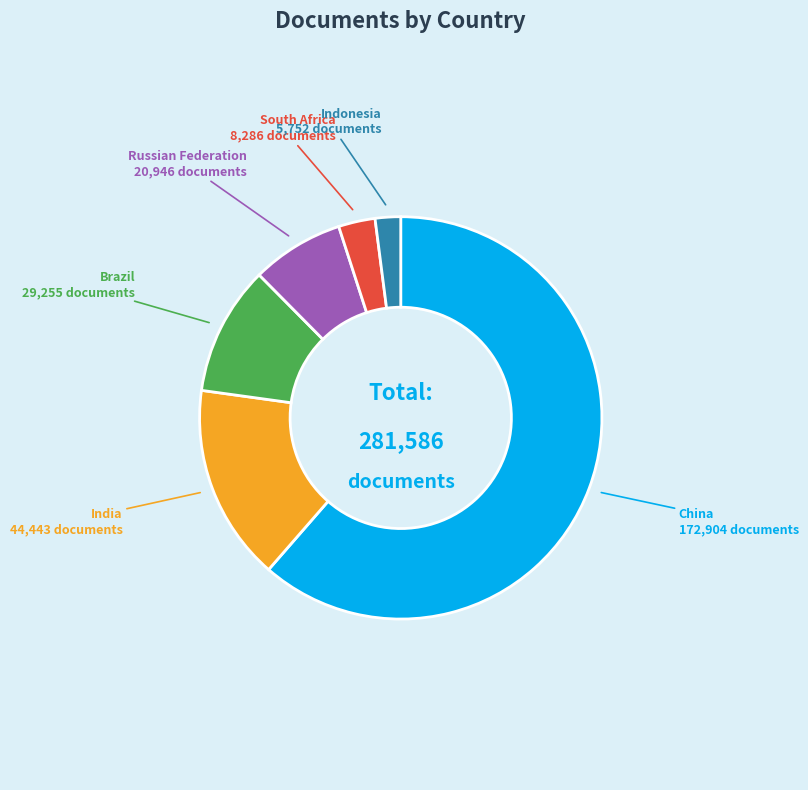

Which category has the biggest portion of the pie?

China